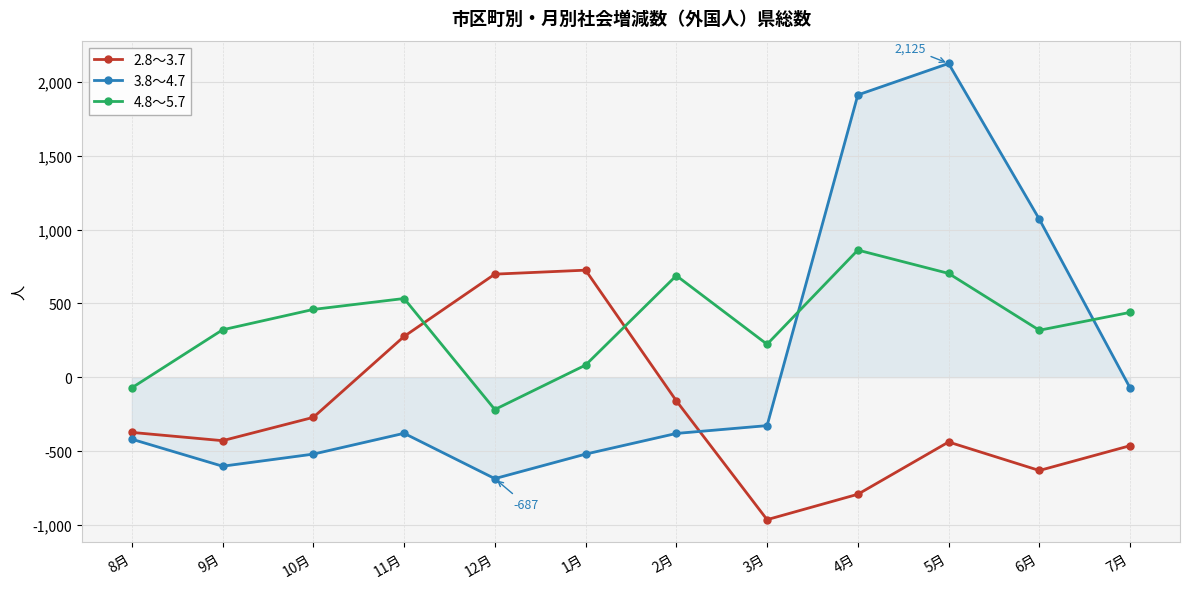

How many lines are shown in the chart?

3